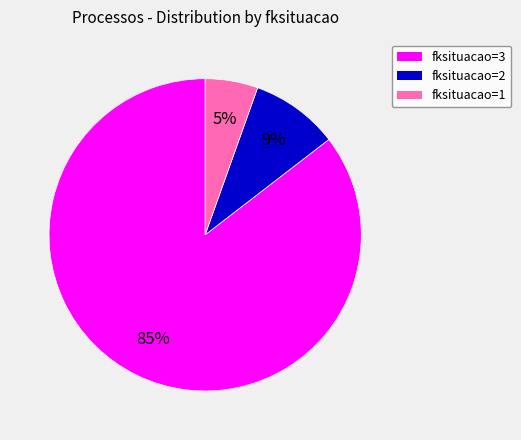

What is the smallest slice in the pie chart?

fksituacao=1